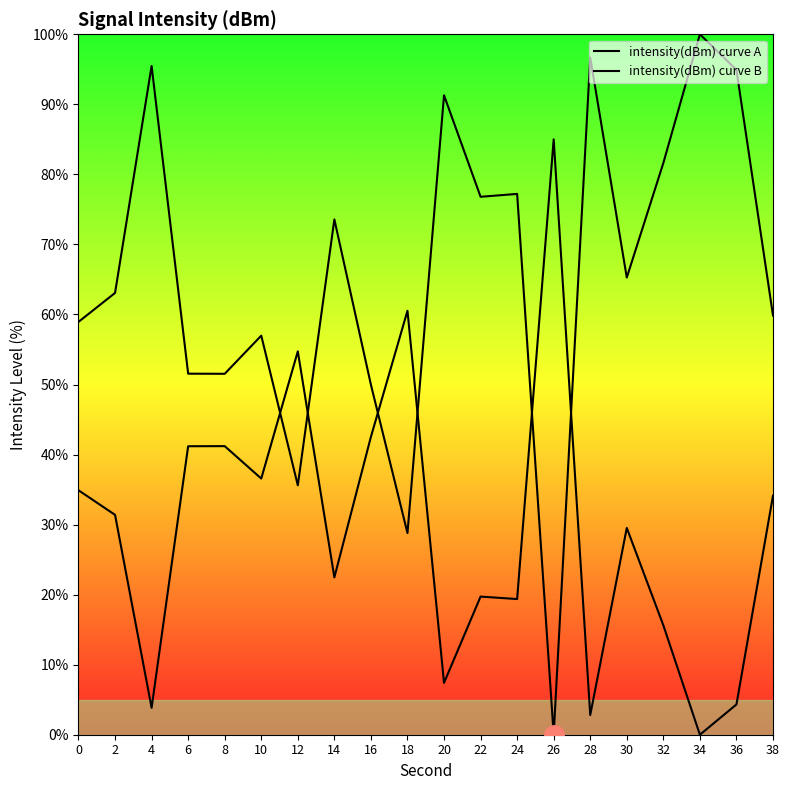

How many values in intensity(dBm) curve B are above zero?

19